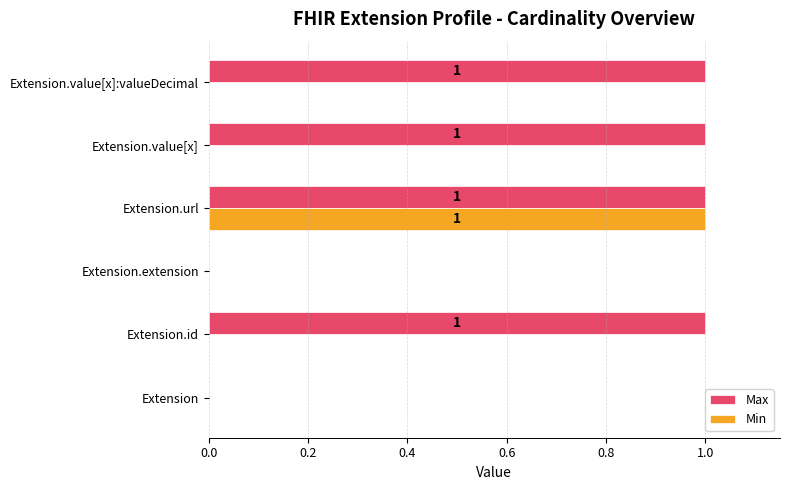

Which series has the largest total across all categories?

Max